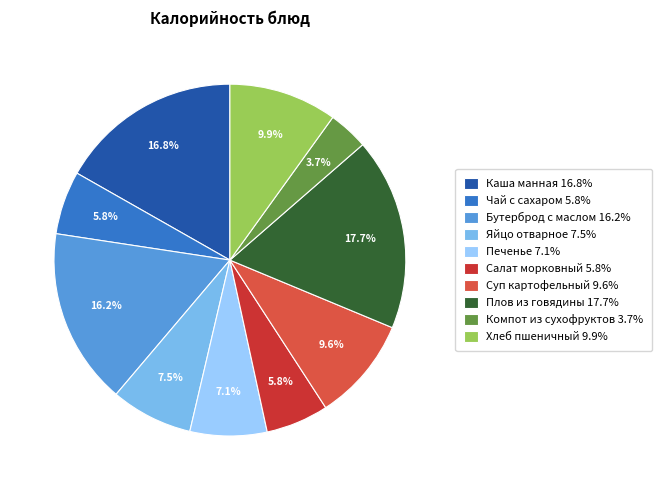

Is the sum of Яйцо отварное and Суп картофельный greater than half?

No